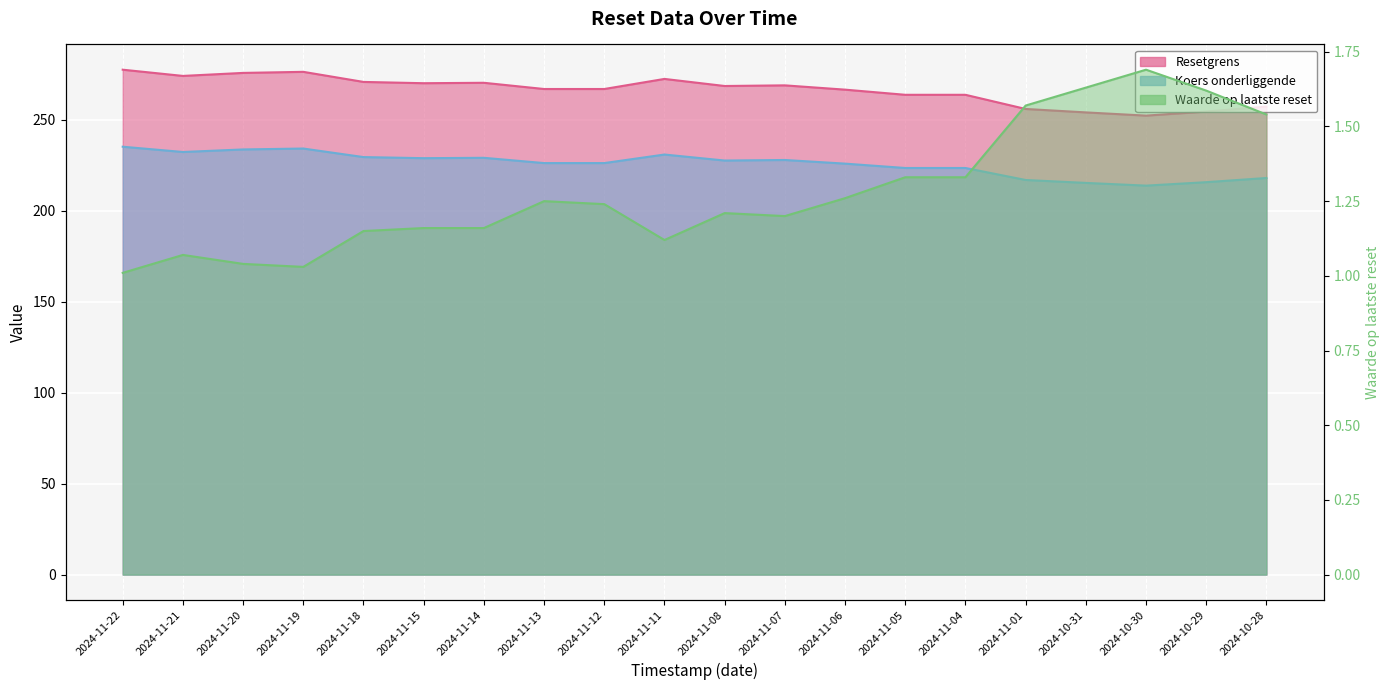

True or false: Waarde op laatste reset has more than 2 interior local peaks.

True